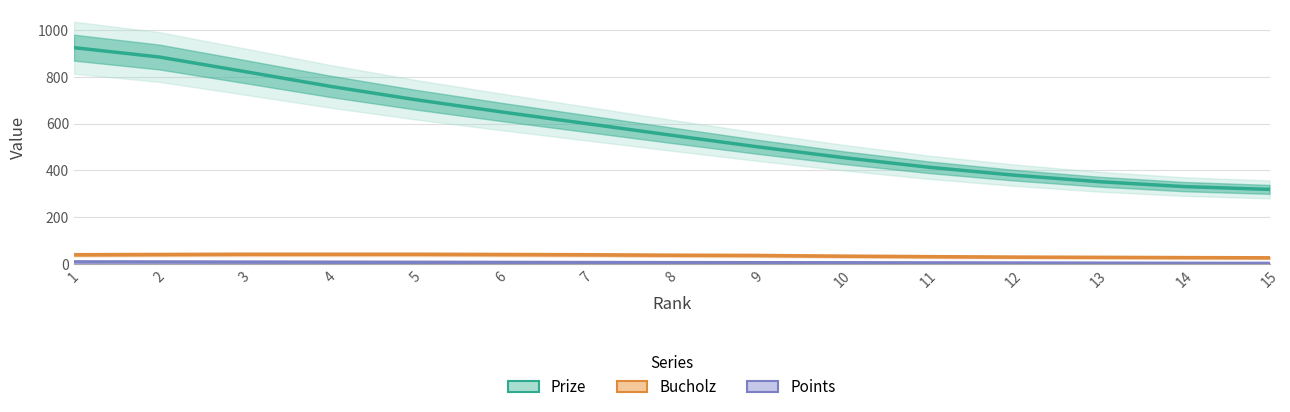

At how many categories does at least one series exceed 276?

15